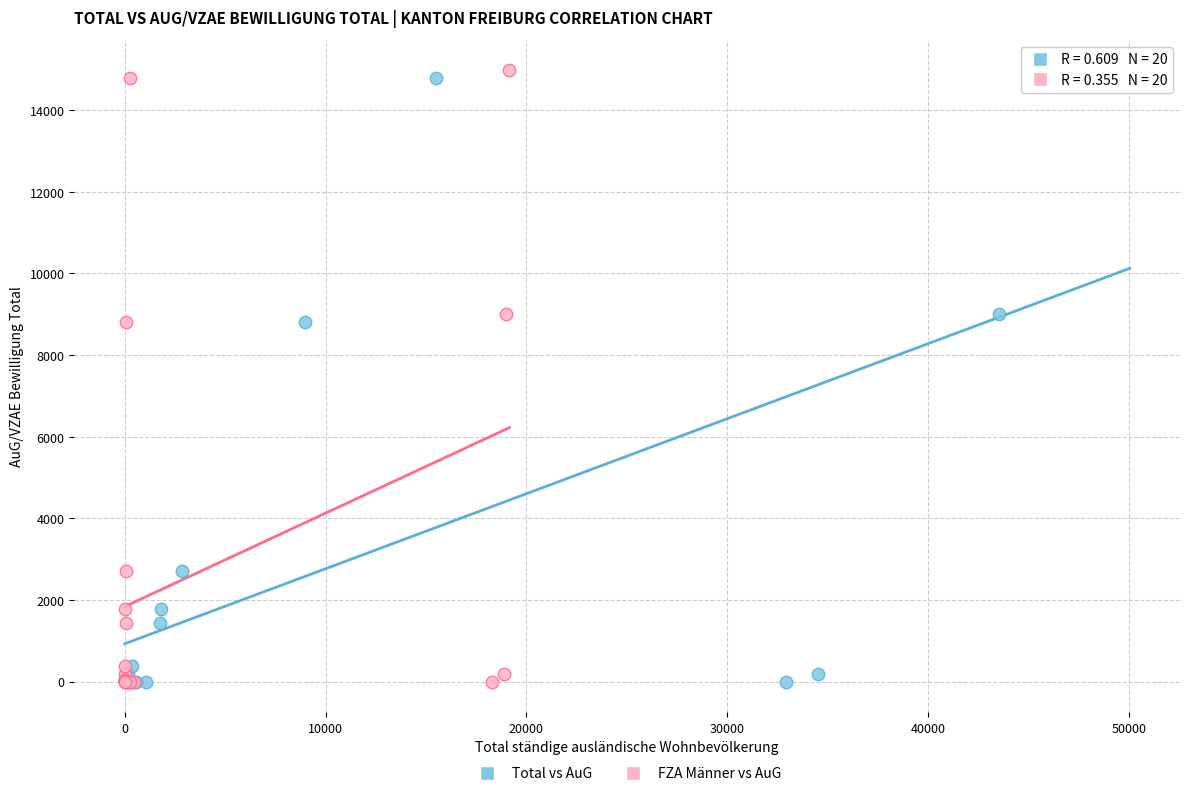

What are all the series names shown in the legend?

Total vs AuG, FZA Männer vs AuG